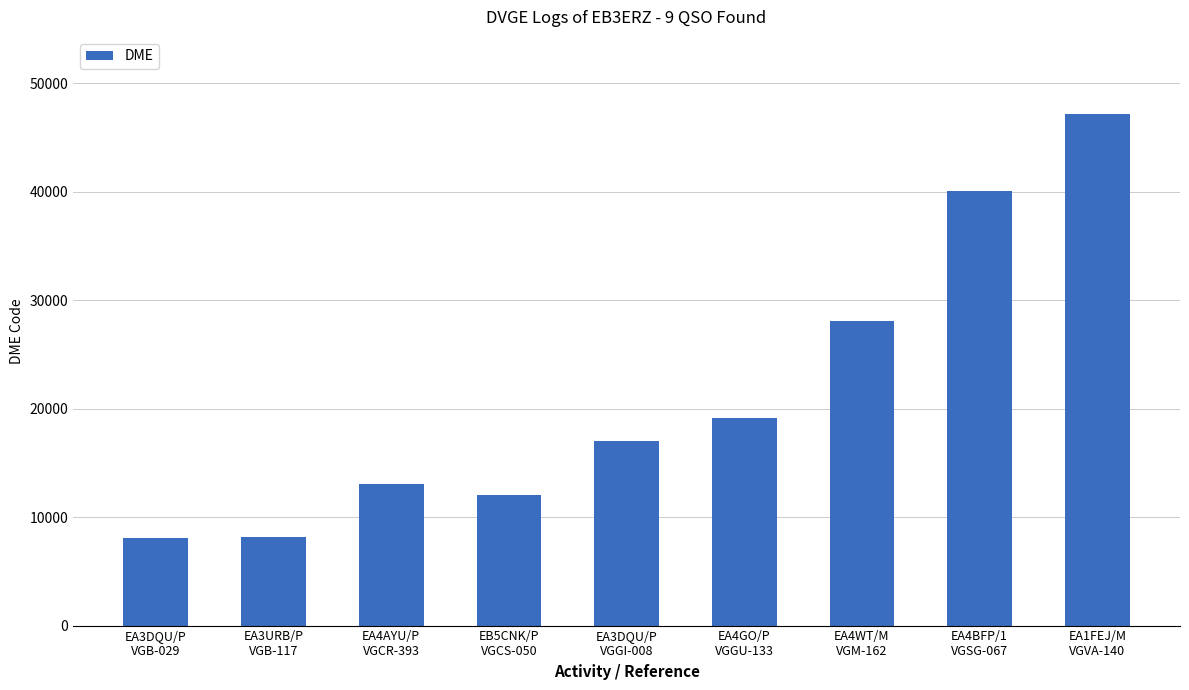

What is the approximate value at EA4WT/M
VGM-162, to the nearest 100?

28100